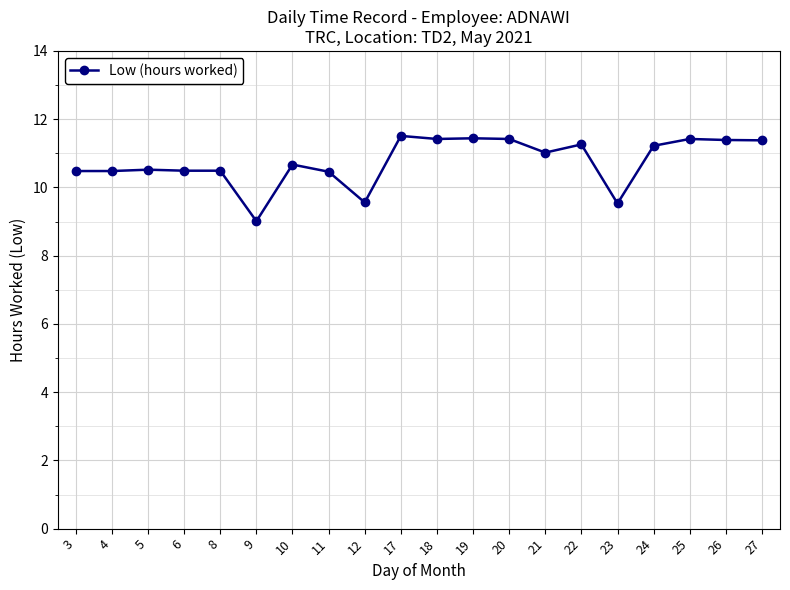

What is the greatest value displayed?

11.5